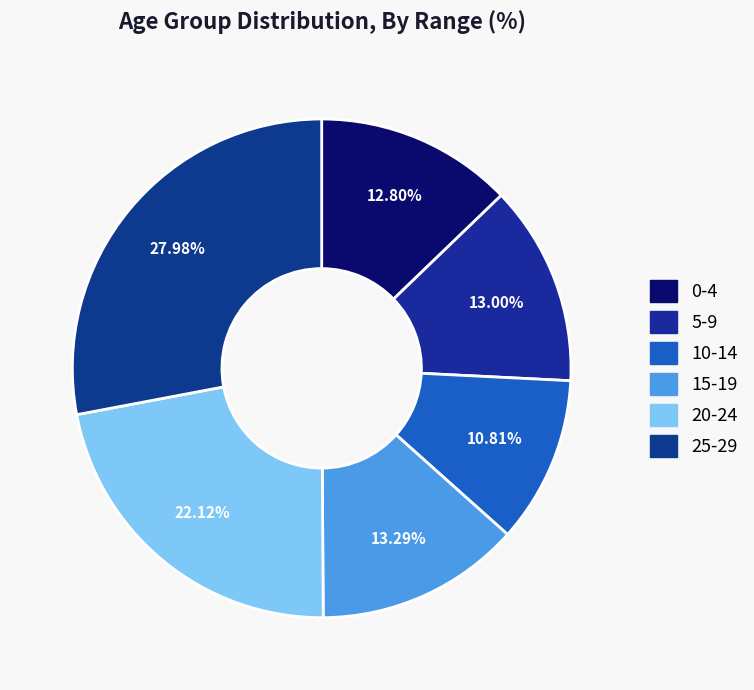

What is the ratio of the value at 25-29 to the value at 0-4?

2.2